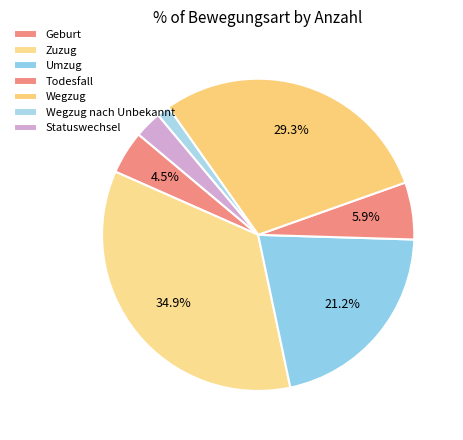

Is Wegzug nach Unbekannt the majority of the pie?

No